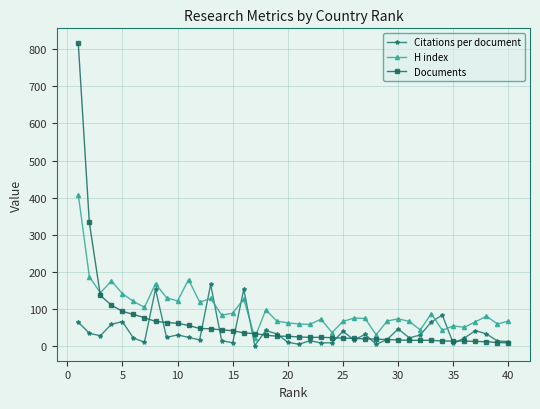

What is the highest value of the H index series?

408.0